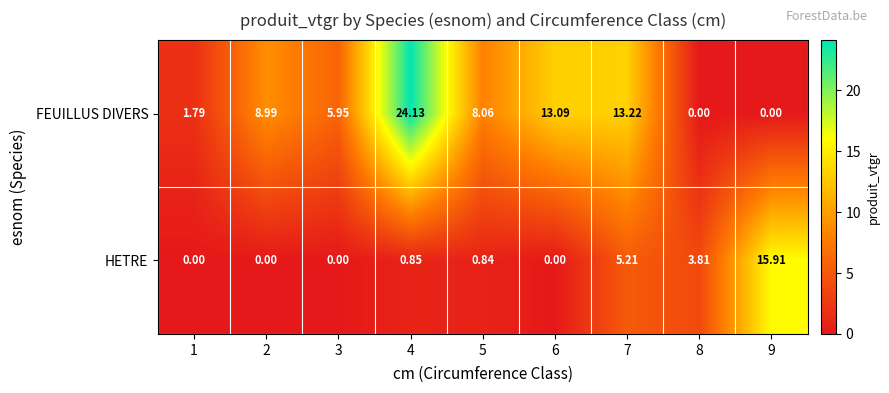

Is the value of HETRE at 7 greater than the value of FEUILLUS DIVERS at 3?

No